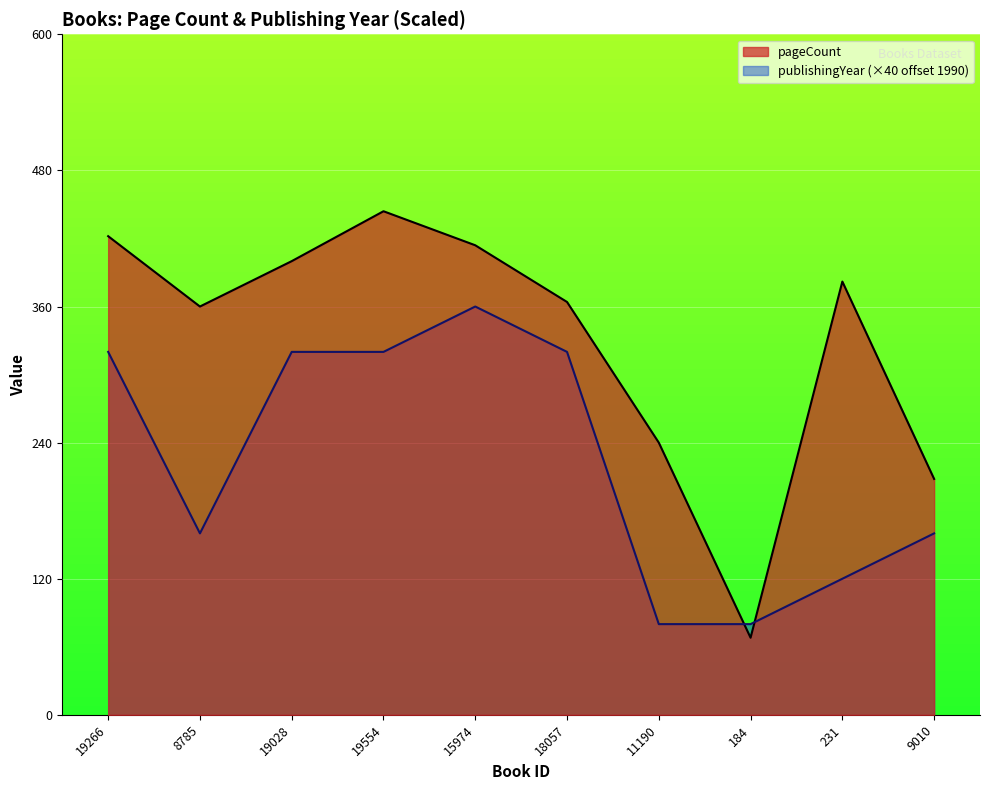

How many interior local valleys does the pageCount series have?

2